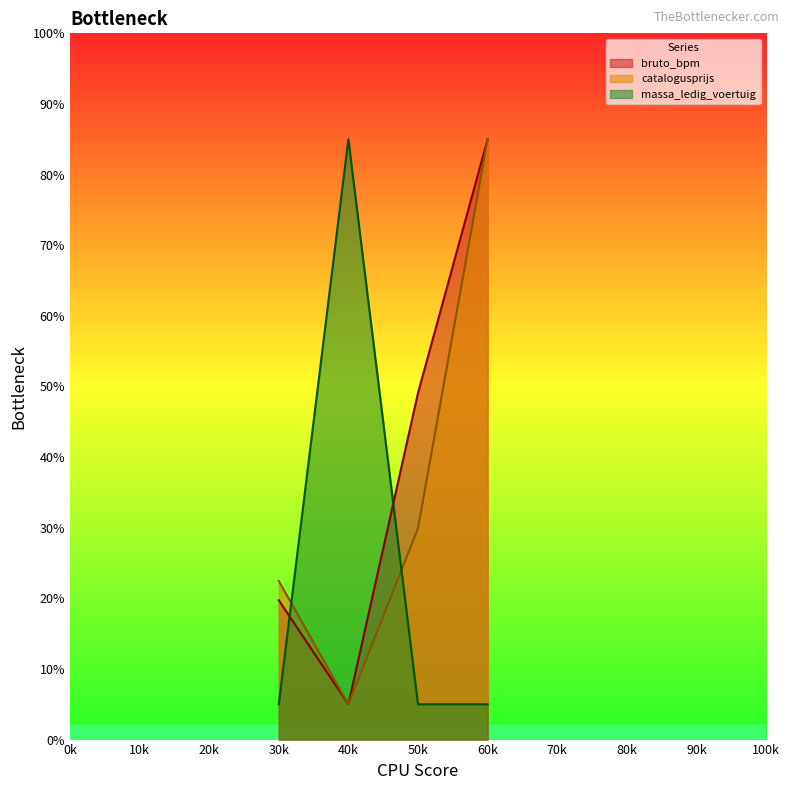

What is the average value of the massa_ledig_voertuig series?

25.0